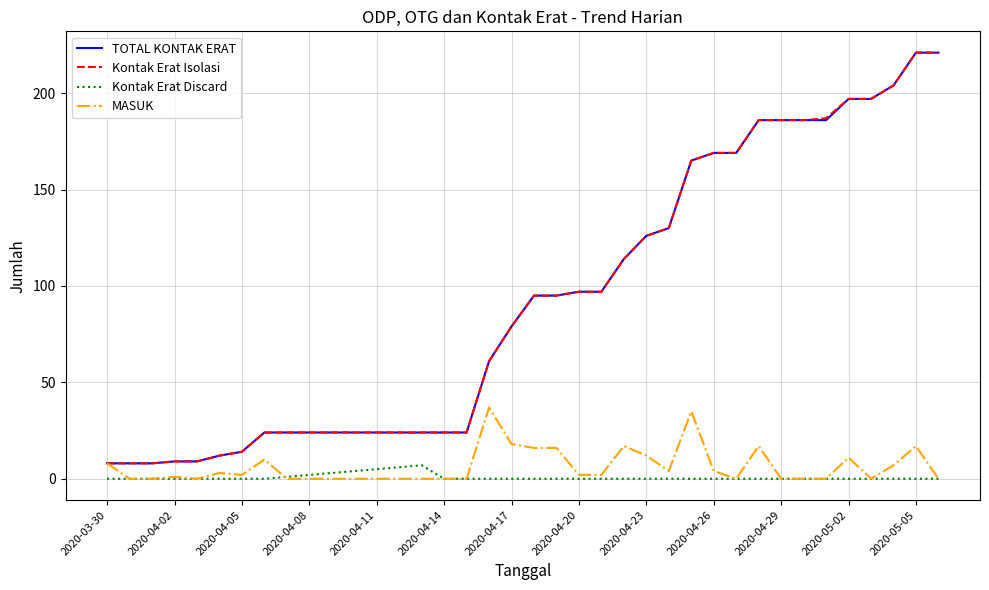

What is the greatest value displayed?

221